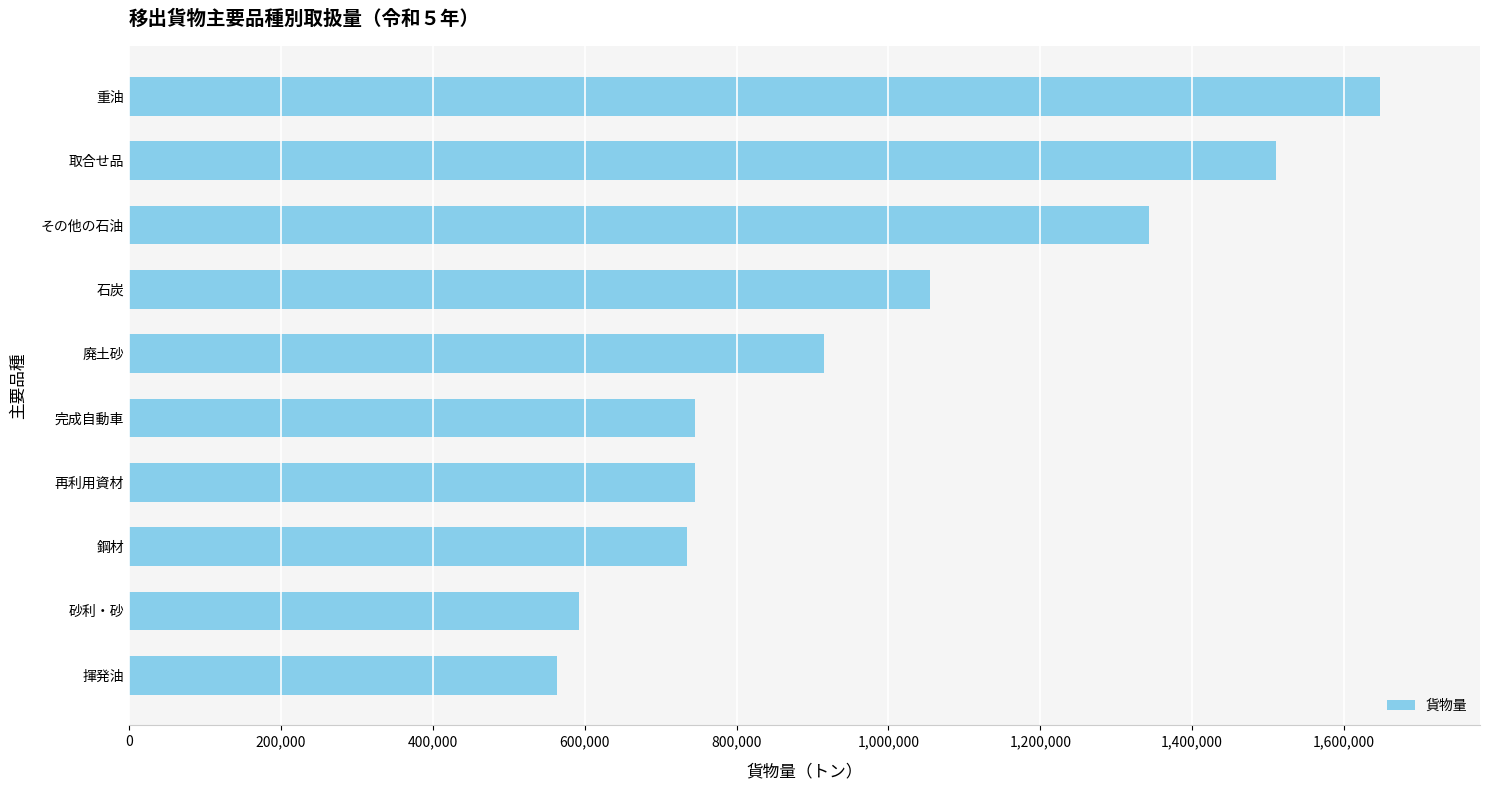

What is the average value?

985411